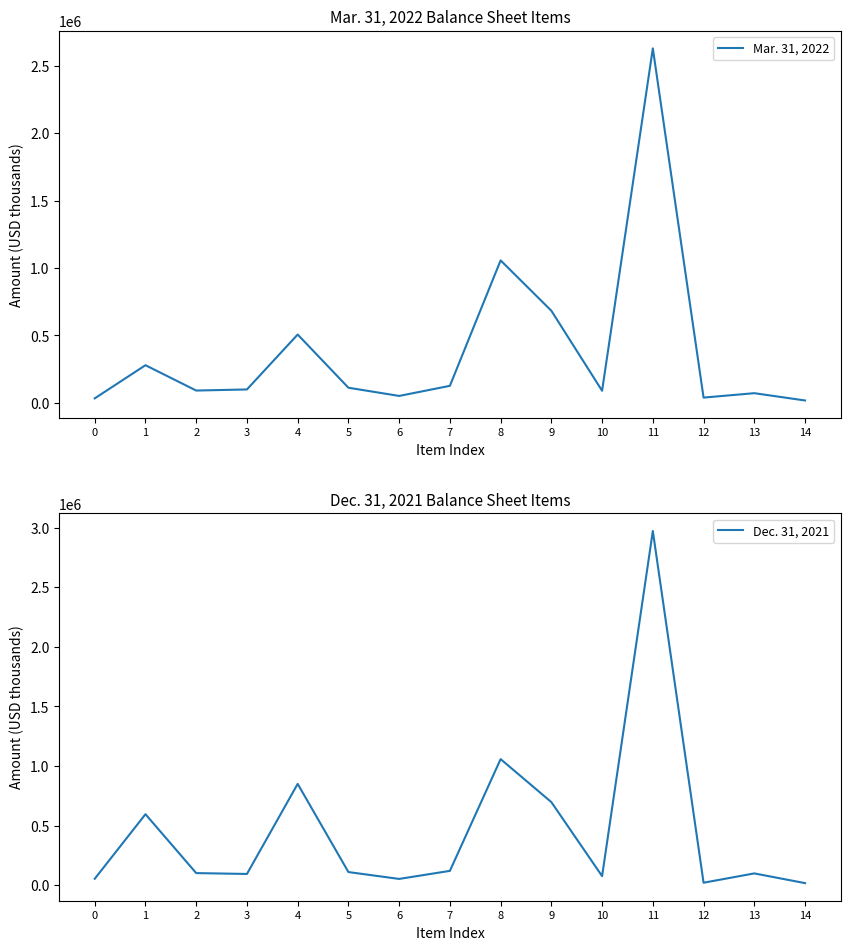

Rank the categories by Dec. 31, 2021 value from highest to lowest.

11, 8, 4, 9, 1, 7, 5, 2, 13, 3, 10, 0, 6, 12, 14